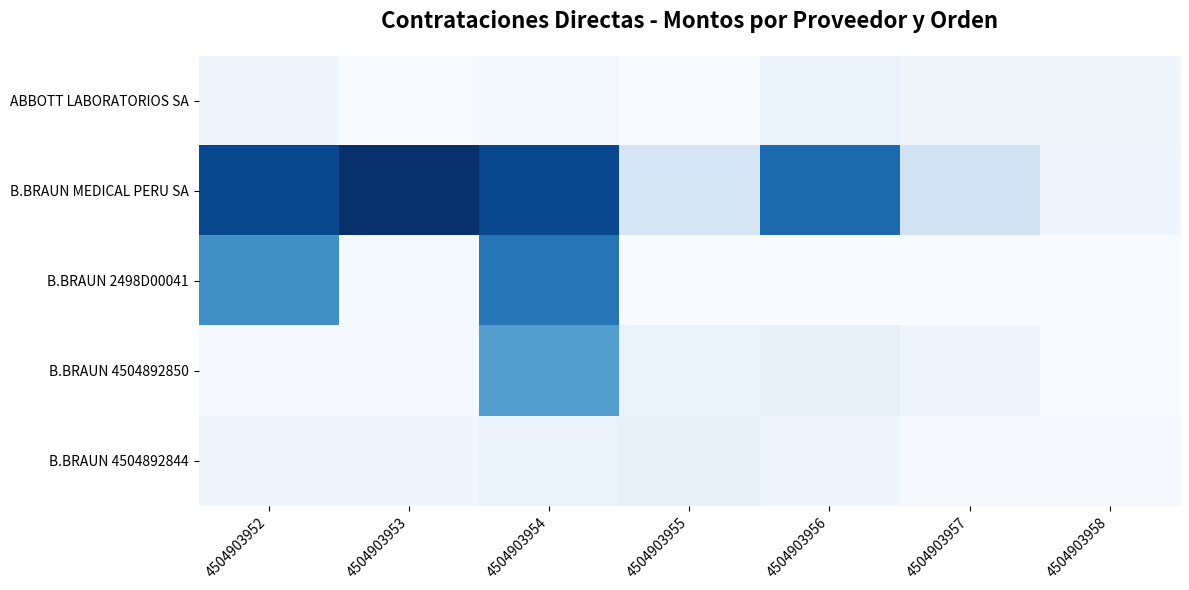

How many series are shown in this chart?

5